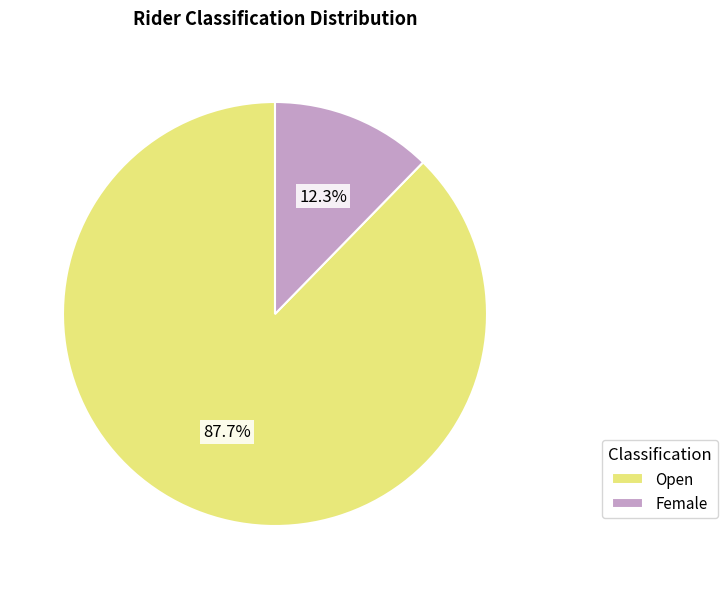

What is the ratio of the value at Female to the value at Open?

0.1